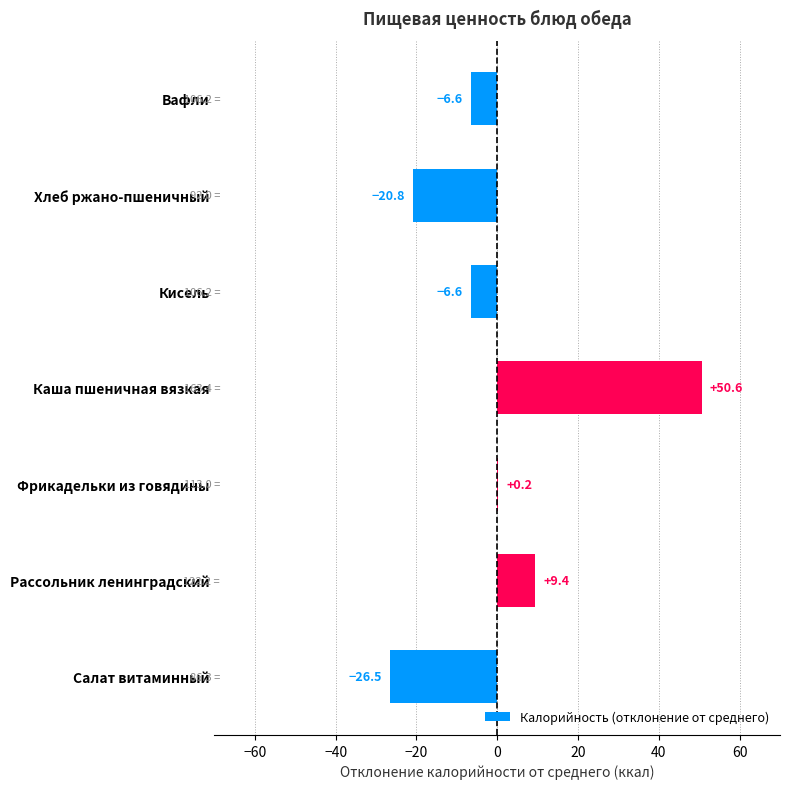

At which label is the value closest to 12?

Рассольник ленинградский